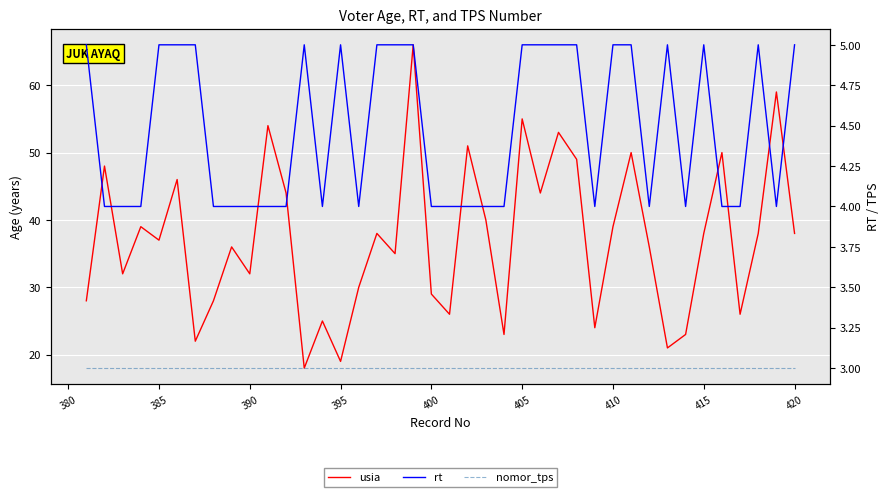

How many distinct data groups are displayed?

3